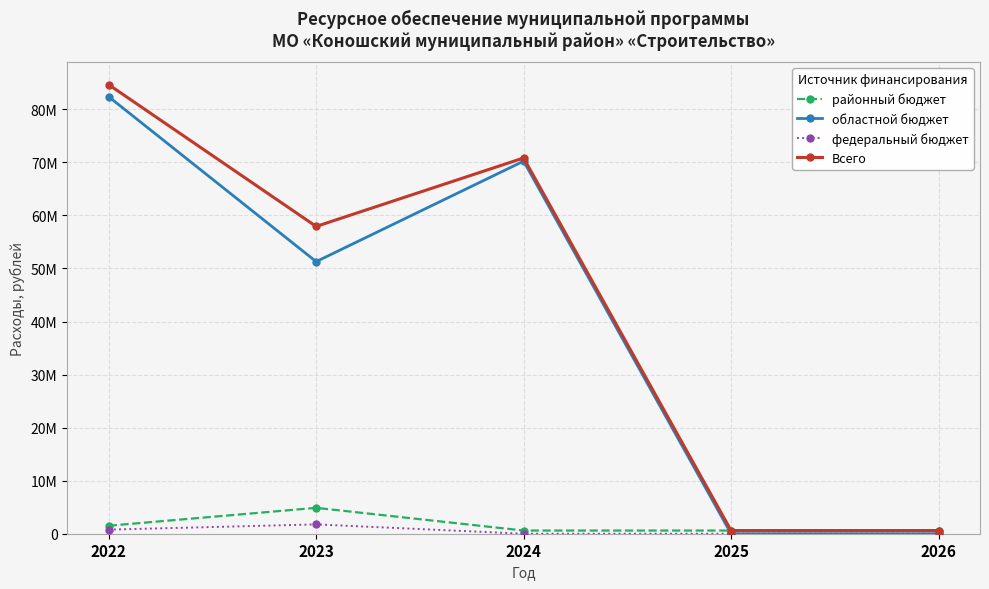

What are all the series names shown in the legend?

районный бюджет, областной бюджет, федеральный бюджет, Всего